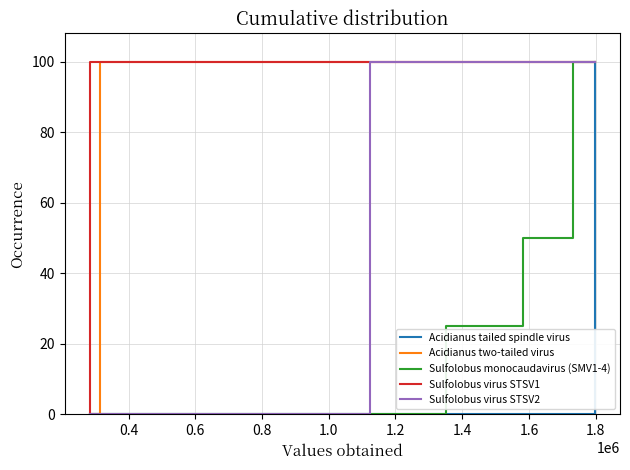

Between 1.6 and 1.8, which series saw the biggest shift?

Acidianus tailed spindle virus